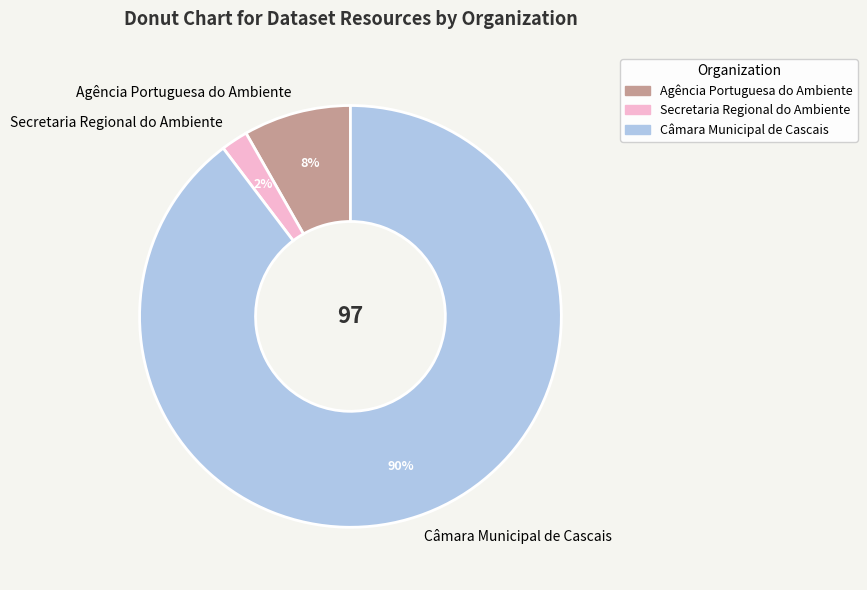

To the nearest percent, what percentage of the pie is Agência Portuguesa do Ambiente?

8%